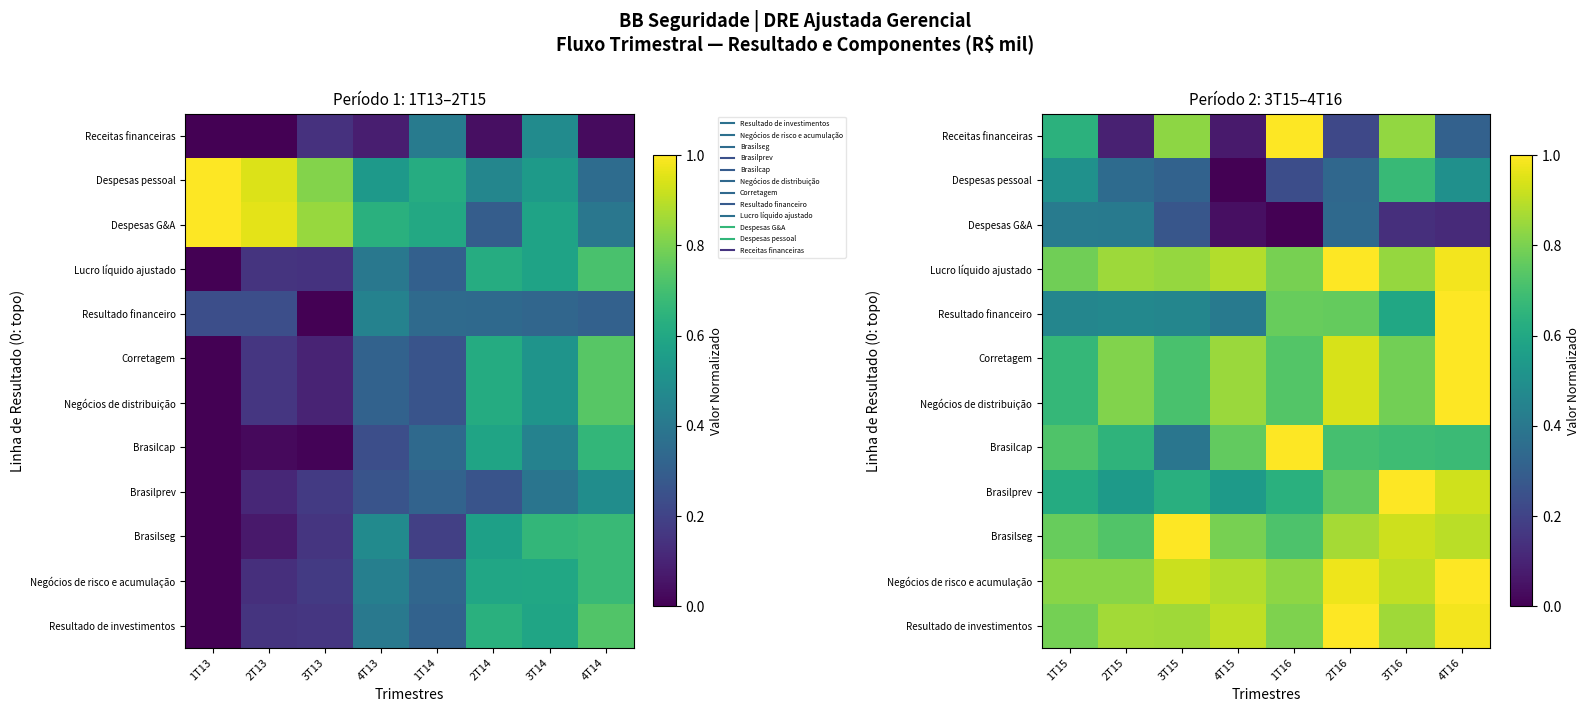

At which category is the sum across all series the highest?

4T16